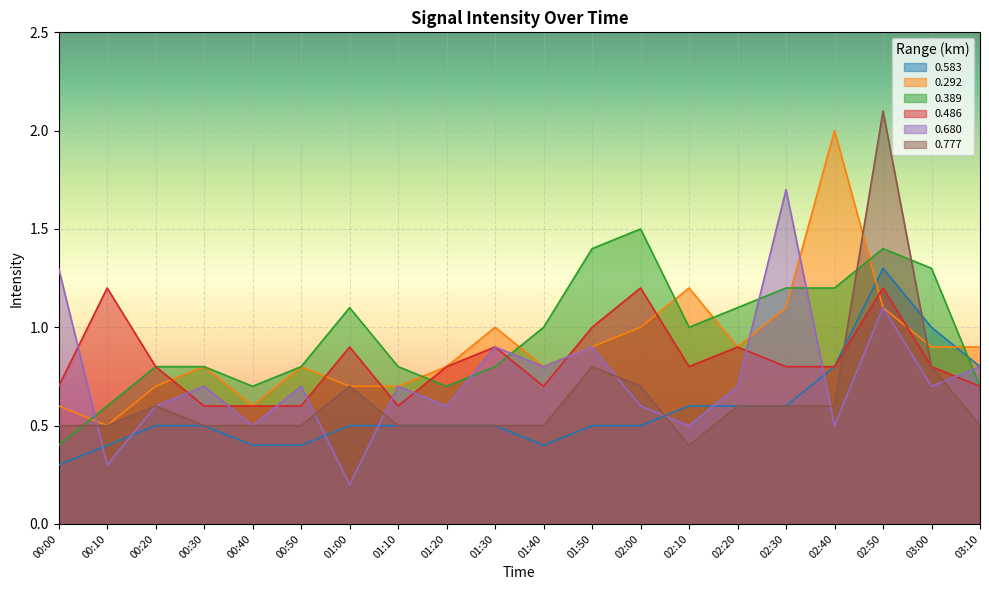

What is the difference between the second highest and minimum values in the 0.777 series?

0.4